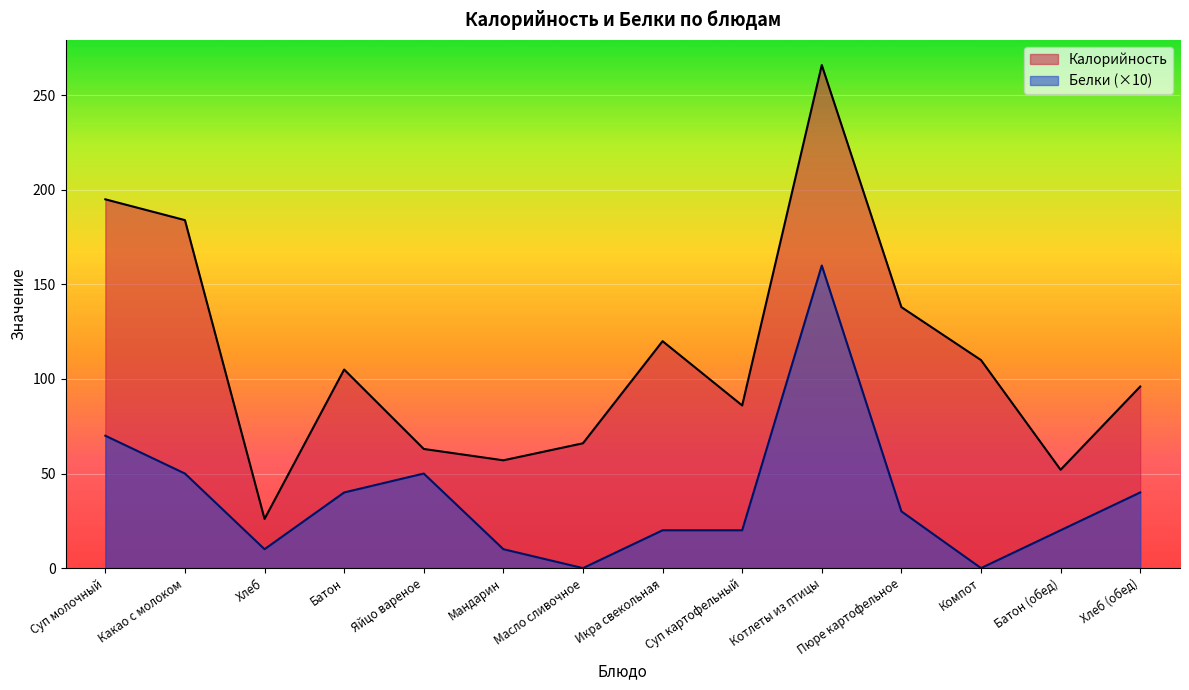

Reading left to right, extract all data points from this chart.

Калорийность: 195	184	26	105	63	57	66	120	86	266	138	110	52	96
Белки: 70	50	10	40	50	10	0	20	20	160	30	0	20	40